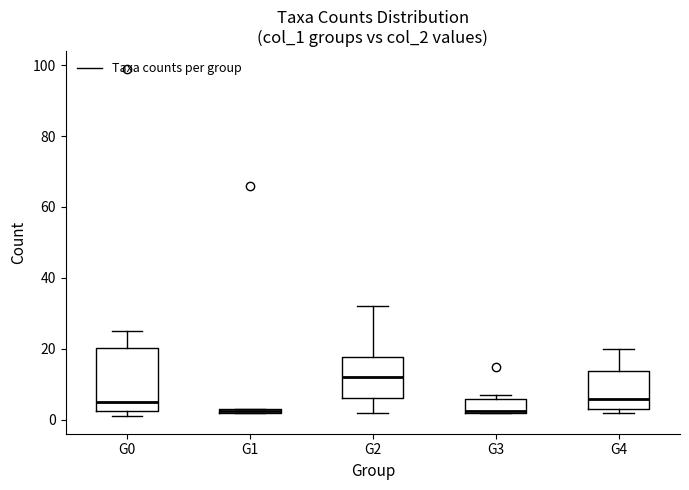

Which box's median line is the highest?

G2